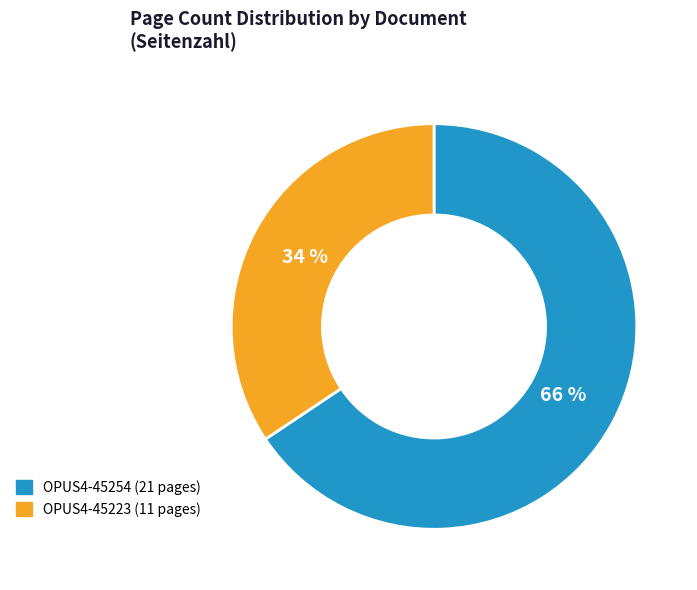

To the nearest percent, what is the combined percentage of OPUS4-45254 and OPUS4-45223?

100%